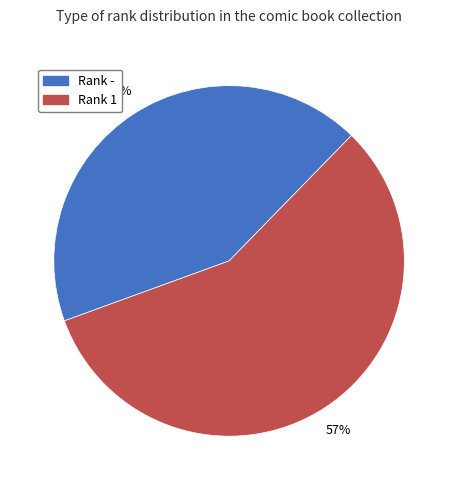

To the nearest percent, what is the average slice percentage?

50%